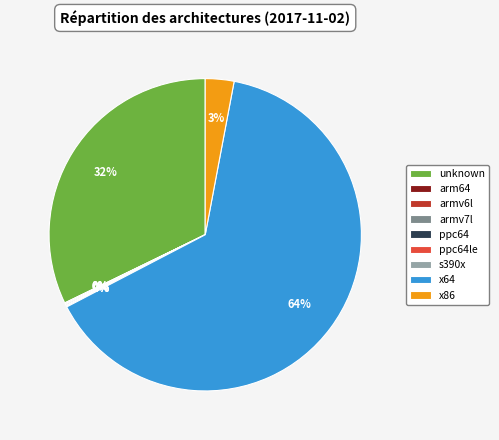

Which slice represents more than half of the pie?

x64